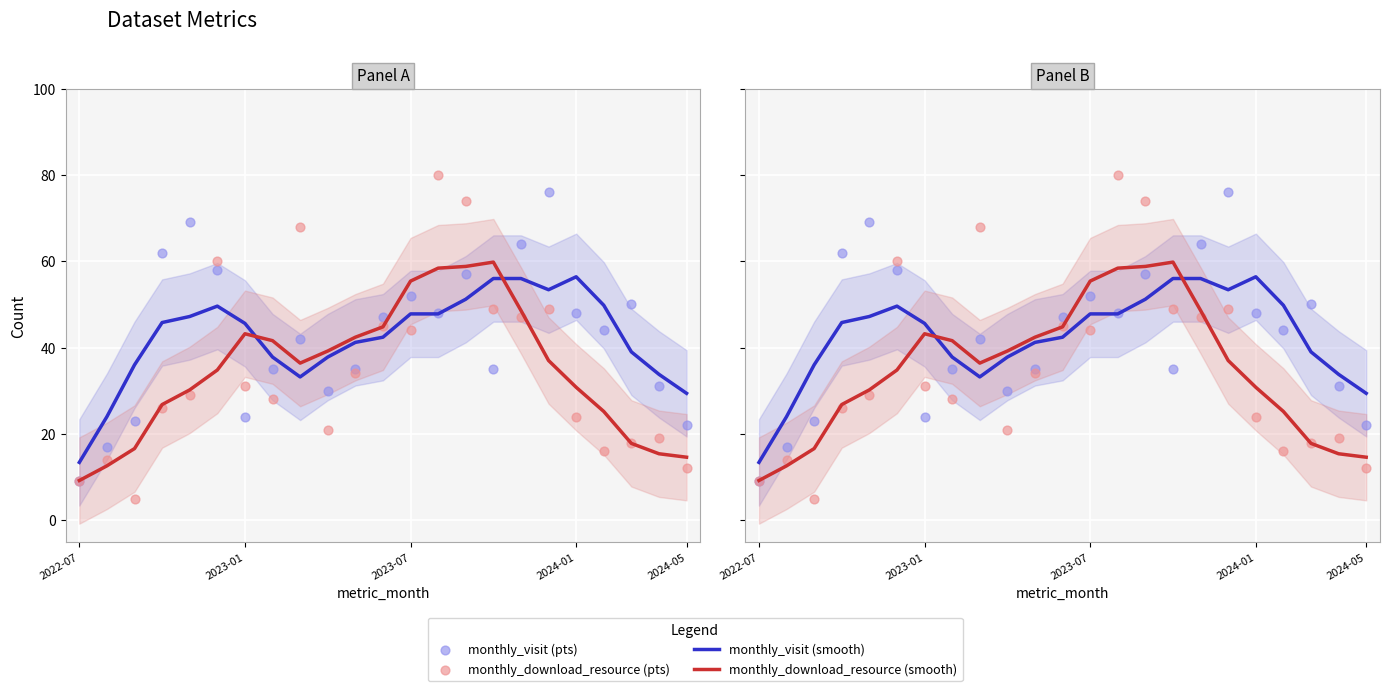

Which series has the largest total across all categories?

monthly_visit (pts)